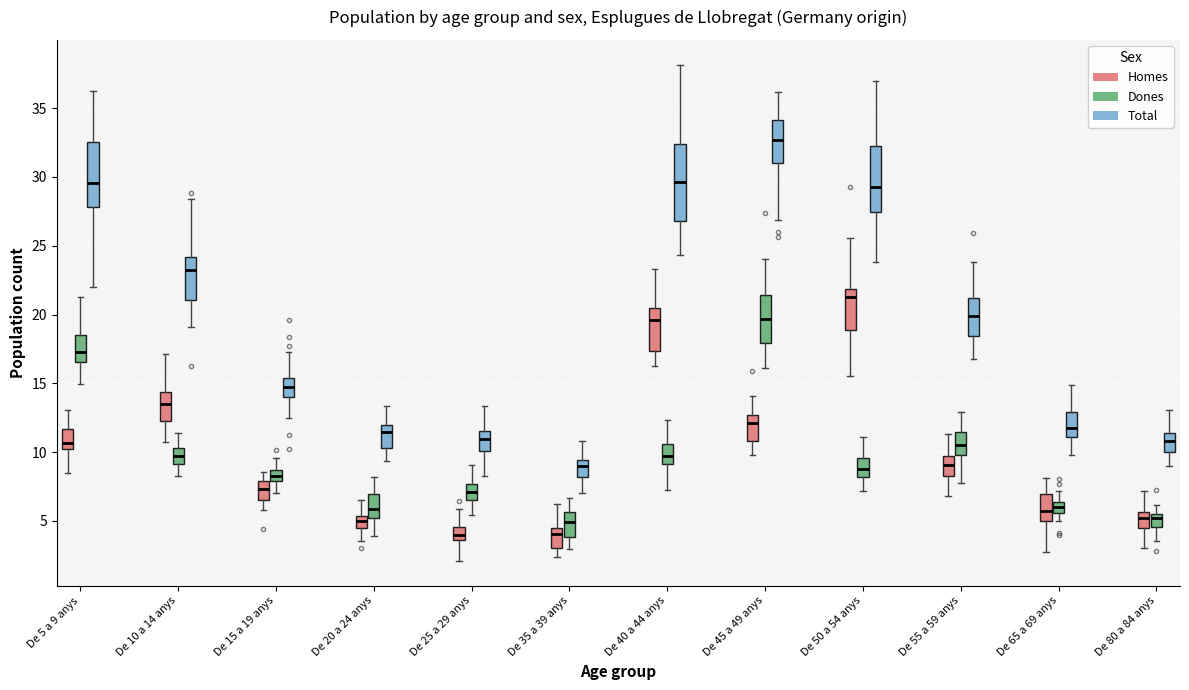

Which box has the highest median line?

De 45 a 49 anys (Total)